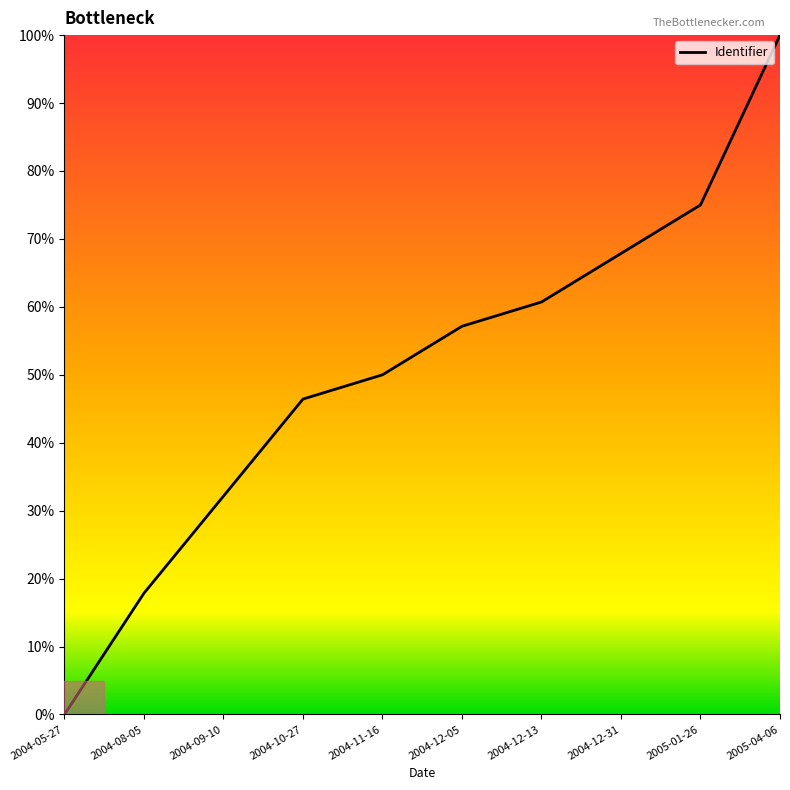

Rank the categories by value from highest to lowest.

2005-04-06, 2005-01-26, 2004-12-31, 2004-12-13, 2004-12-05, 2004-11-16, 2004-10-27, 2004-09-10, 2004-08-05, 2004-05-27